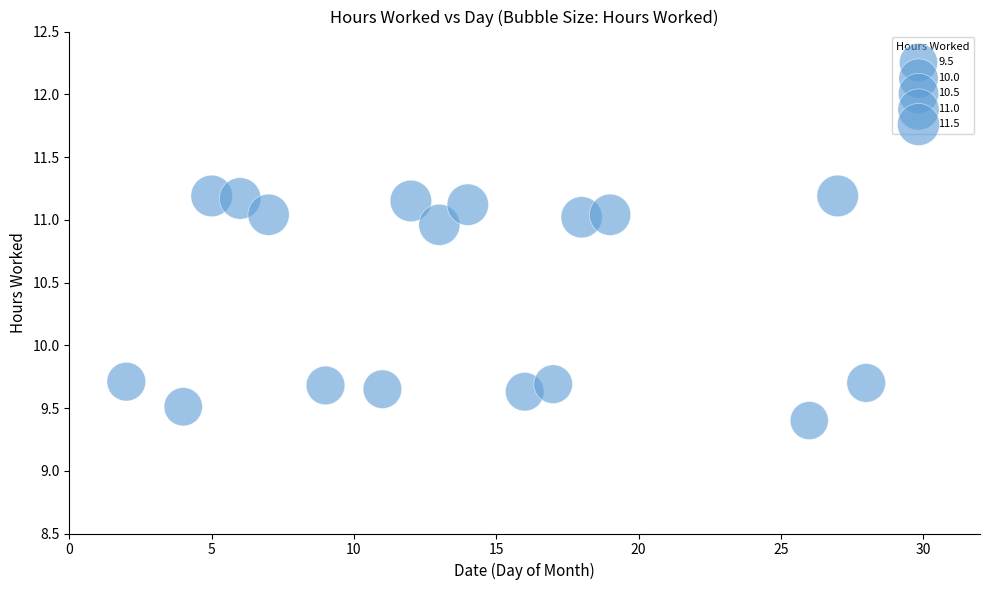

What is the range of X values (max minus min)?

26.0